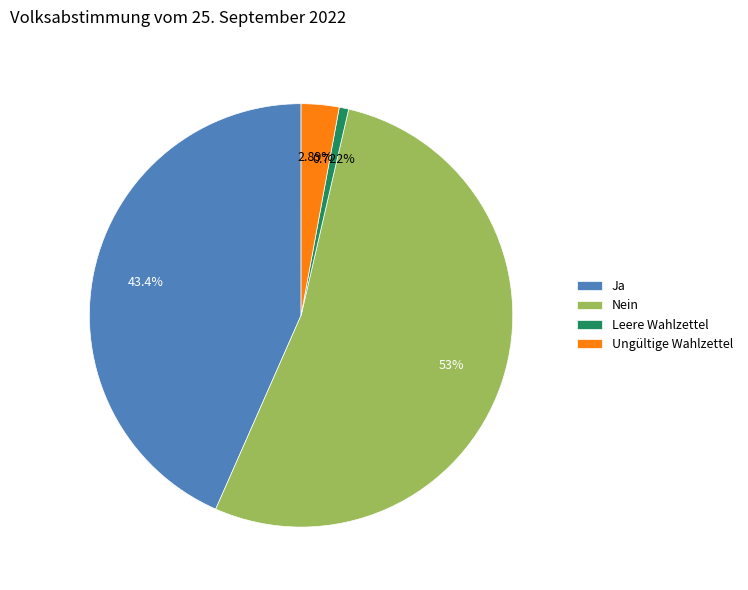

What is the ratio of the value at Ja to the value at Ungültige Wahlzettel?

15.0